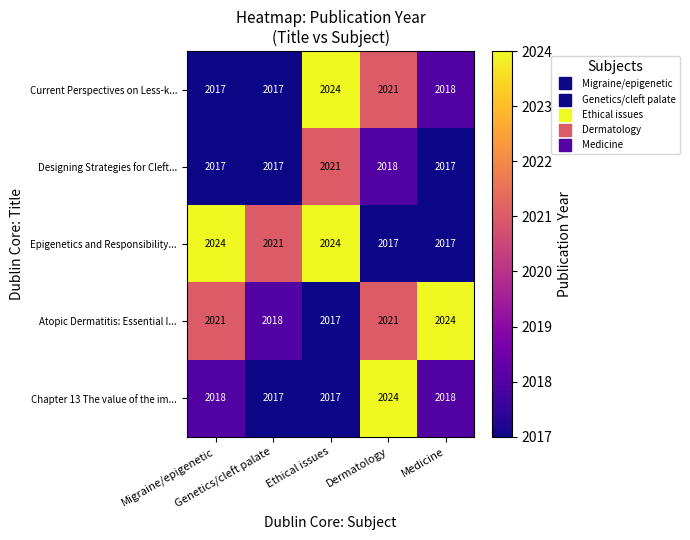

Count the Atopic Dermatitis: Essential I... values in the range 2018 to 2021.

3